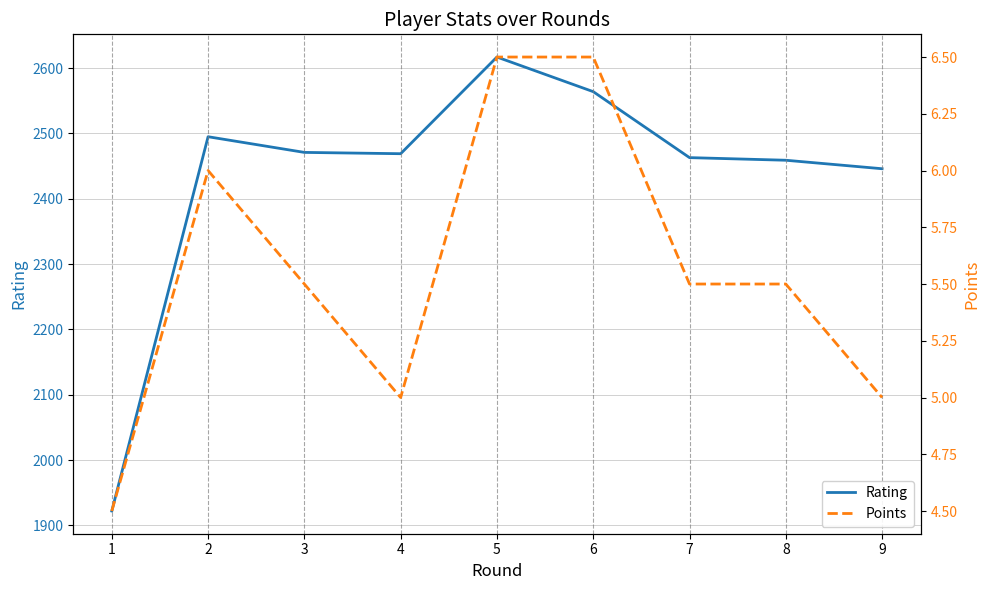

At which category is the sum across all series the highest?

5